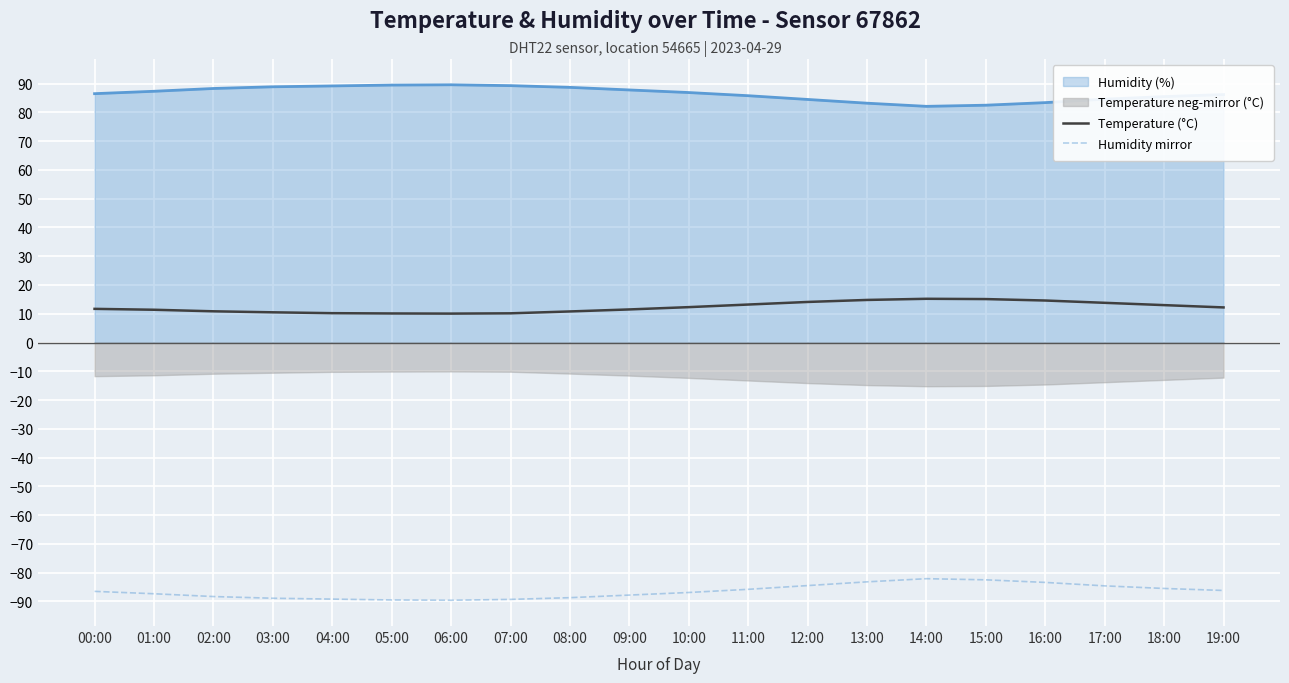

True or false: Humidity mirror and Temperature (°C) cross at least once.

False